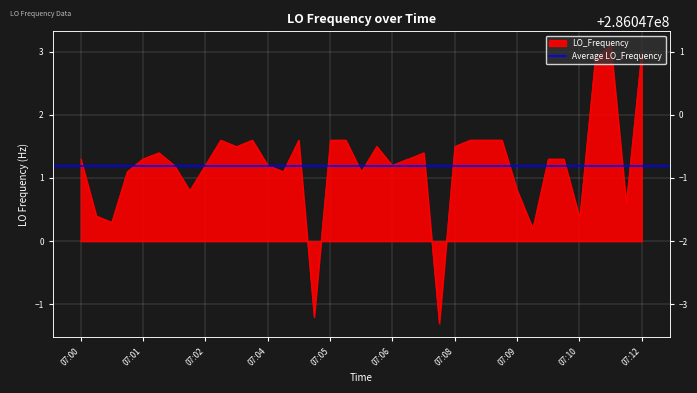

Reading left to right, list all the values displayed in this chart.

1.3	0.4	0.3	1.1	1.3	1.4	1.2	0.8	1.2	1.6	1.5	1.5	1.6	1.2	1.1	1.6	-1.2	1.6	1.6	1.1	1.5	1.2	1.3	1.3	1.4	-1.3	1.5	1.6	1.6	1.6	0.8	0.2	1.3	1.3	0.4	0.4	2.9	3.1	0.6	3.0